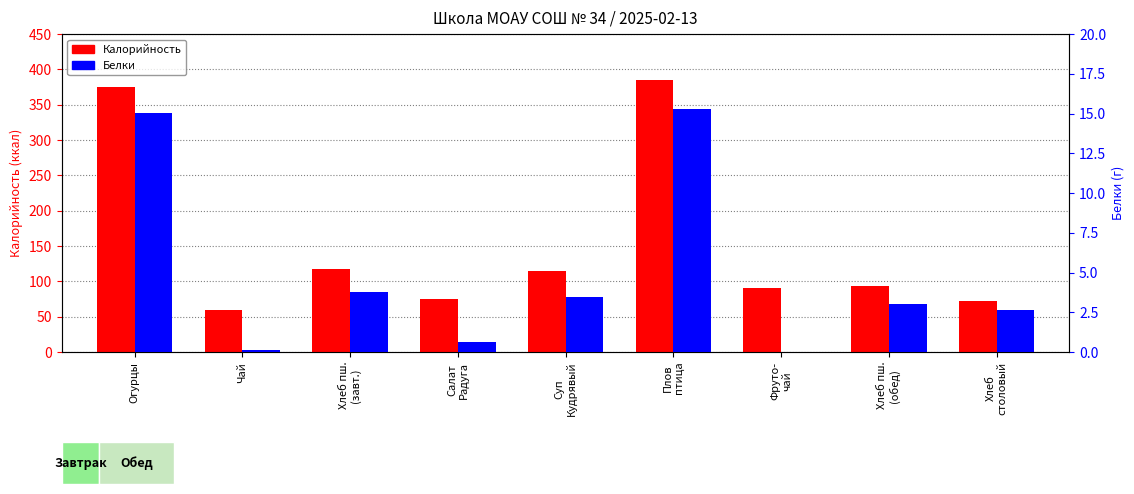

How many values in the Калорийность series are below 94?

4